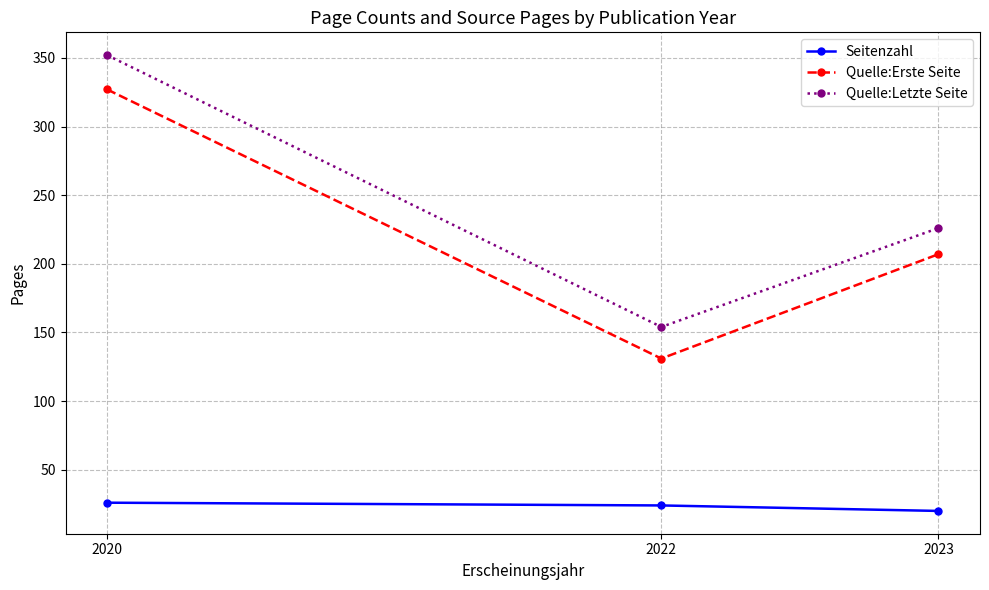

What is the difference between the second highest and minimum values in the Quelle:Letzte Seite series?

72